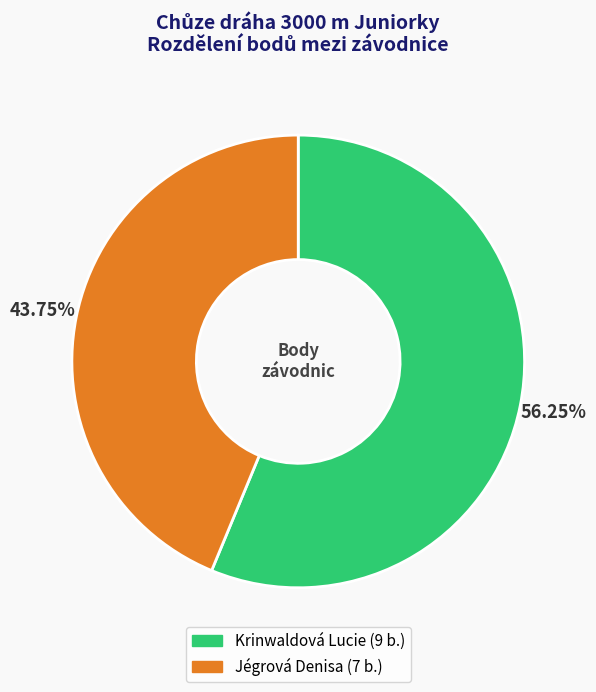

Is it true that Jégrová Denisa is 44% of the pie?

True